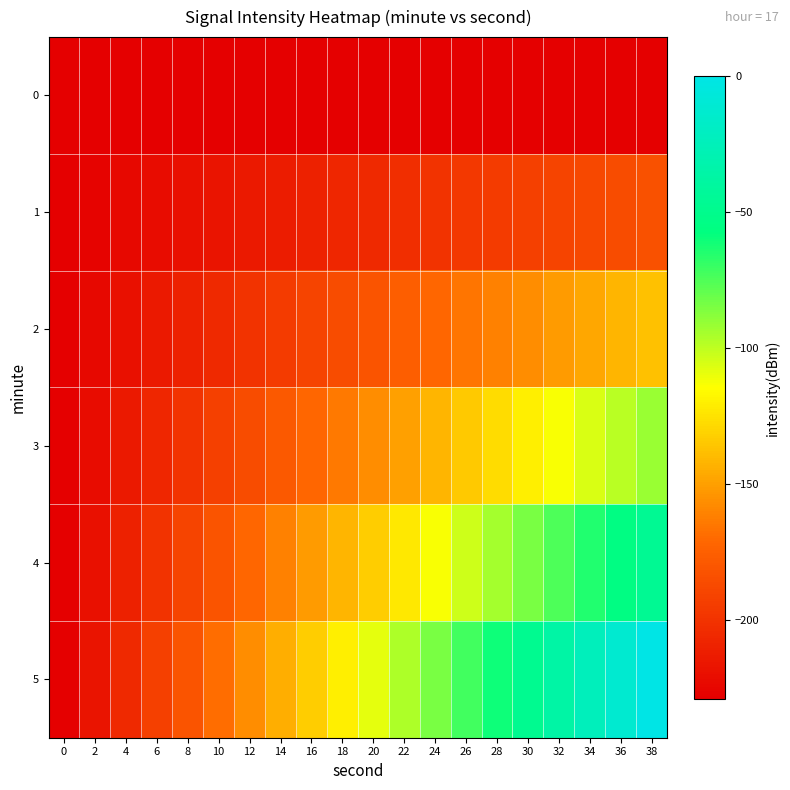

Reading left to right, what are all the values shown in this chart?

0: 0=-228.9	2=-228.9	4=-228.9	6=-228.9	8=-228.9	10=-228.9	12=-228.9	14=-228.9	16=-228.9	18=-228.9	20=-228.9	22=-228.9	24=-228.9	26=-228.9	28=-228.9	30=-228.9	32=-228.9	34=-228.9	36=-228.9	38=-228.9
1: 0=-228.9	2=-226.5	4=-224.0	6=-221.6	8=-219.2	10=-216.8	12=-214.4	14=-212.0	16=-209.6	18=-207.2	20=-204.8	22=-202.4	24=-200.0	26=-197.5	28=-195.1	30=-192.7	32=-190.3	34=-187.9	36=-185.5	38=-183.1
2: 0=-228.9	2=-224.0	4=-219.2	6=-214.4	8=-209.6	10=-204.8	12=-200.0	14=-195.1	16=-190.3	18=-185.5	20=-180.7	22=-175.9	24=-171.0	26=-166.2	28=-161.4	30=-156.6	32=-151.8	34=-147.0	36=-142.1	38=-137.3
3: 0=-228.9	2=-221.6	4=-214.4	6=-207.2	8=-200.0	10=-192.7	12=-185.5	14=-178.3	16=-171.0	18=-163.8	20=-156.6	22=-149.4	24=-142.1	26=-134.9	28=-127.7	30=-120.5	32=-113.2	34=-106.0	36=-98.8	38=-91.5
4: 0=-228.9	2=-219.2	4=-209.6	6=-200.0	8=-190.3	10=-180.7	12=-171.0	14=-161.4	16=-151.8	18=-142.1	20=-132.5	22=-122.9	24=-113.2	26=-103.6	28=-94.0	30=-84.3	32=-74.7	34=-65.0	36=-55.4	38=-45.8
5: 0=-228.9	2=-216.8	4=-204.8	6=-192.7	8=-180.7	10=-168.6	12=-156.6	14=-144.5	16=-132.5	18=-120.5	20=-108.4	22=-96.4	24=-84.3	26=-72.3	28=-60.2	30=-48.2	32=-36.1	34=-24.1	36=-12.0	38=-0.0